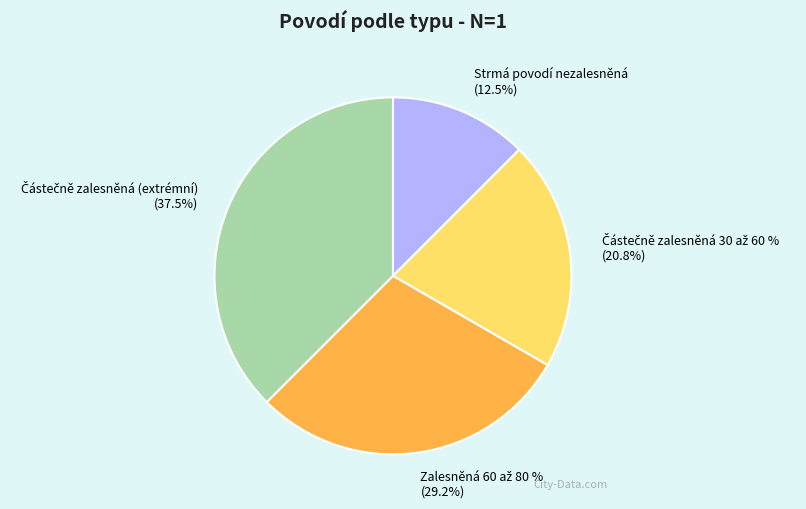

What percentage is NOT represented by Strmá povodí nezalesněná?

87.5%